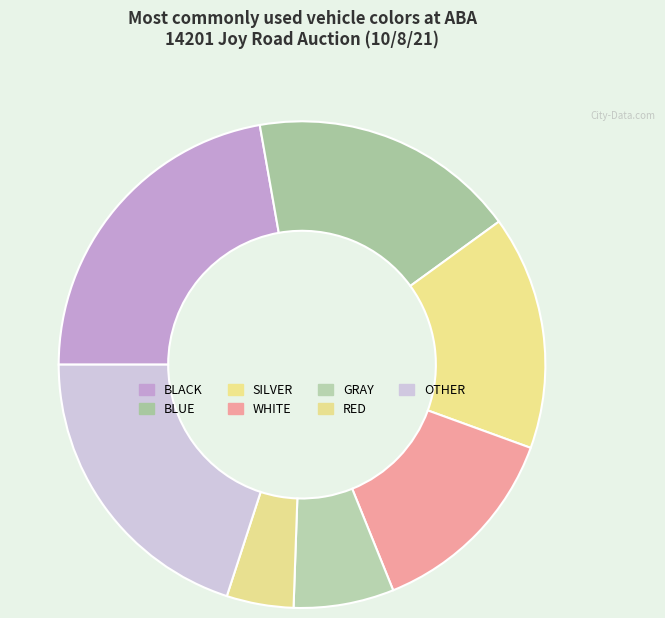

How many segments does this pie chart have?

7